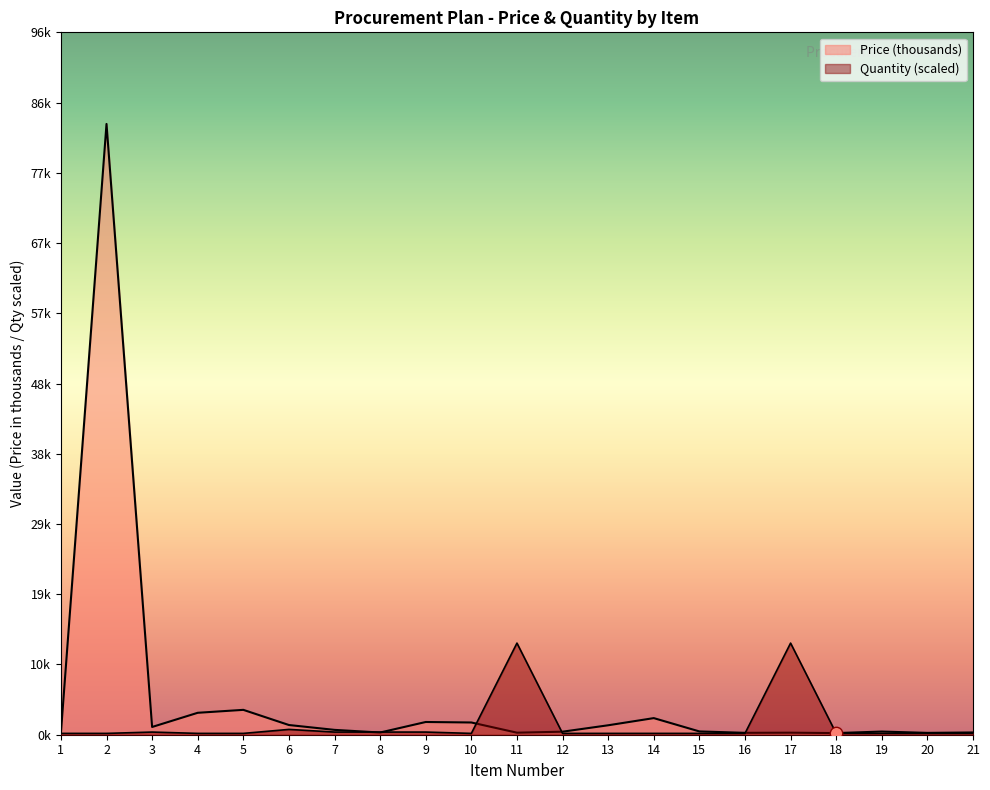

Which series contains the highest Y value?

Price